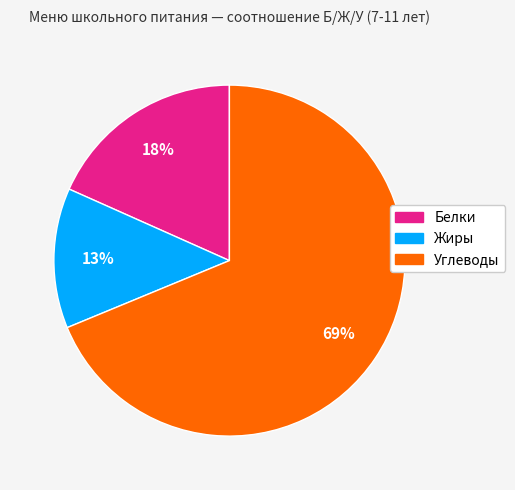

Is there any slice that represents more than half of the pie?

Yes